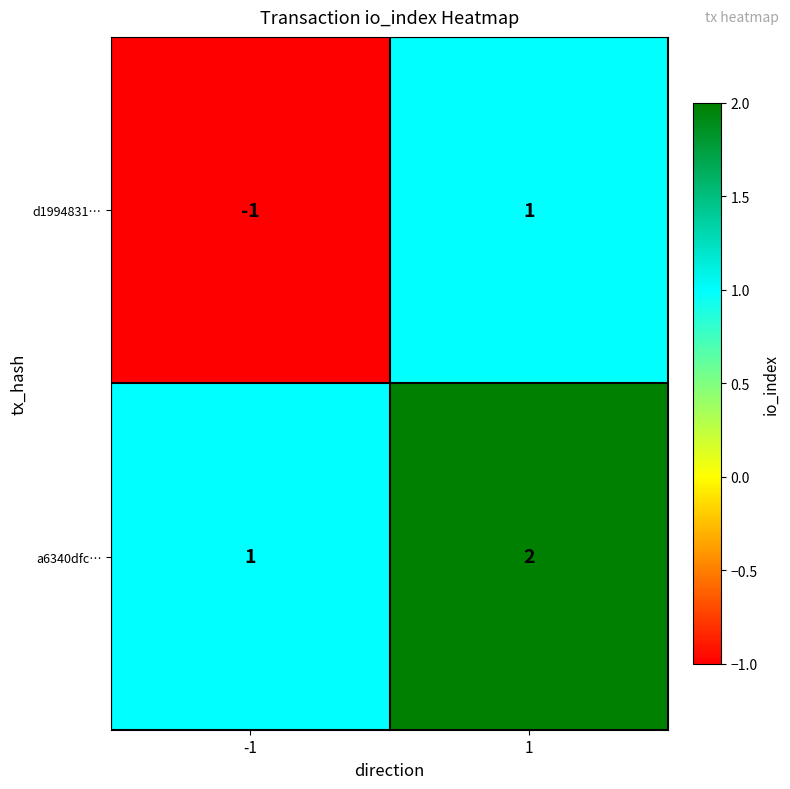

What is the sum of the a6340dfc… values at -1 and 1?

3